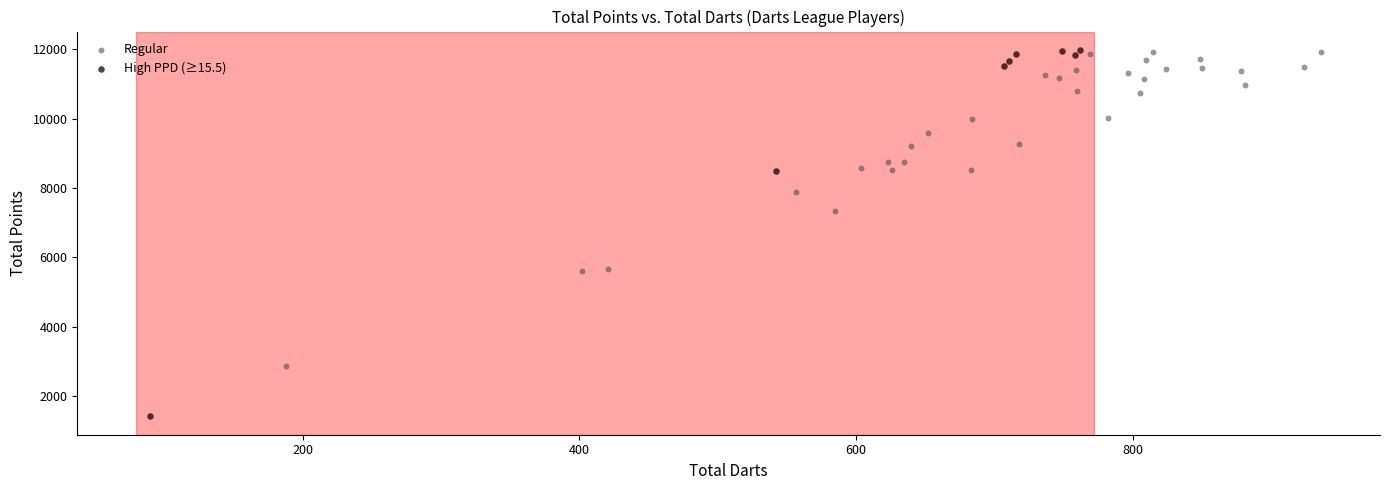

Which series reaches the minimum Y coordinate?

High PPD (≥15.5)